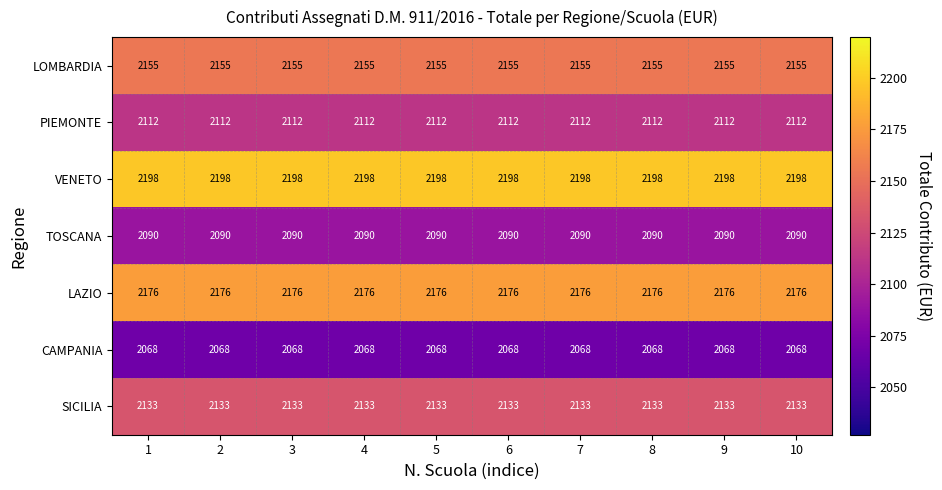

True or false: CAMPANIA has a value of 3233 at 9.

False